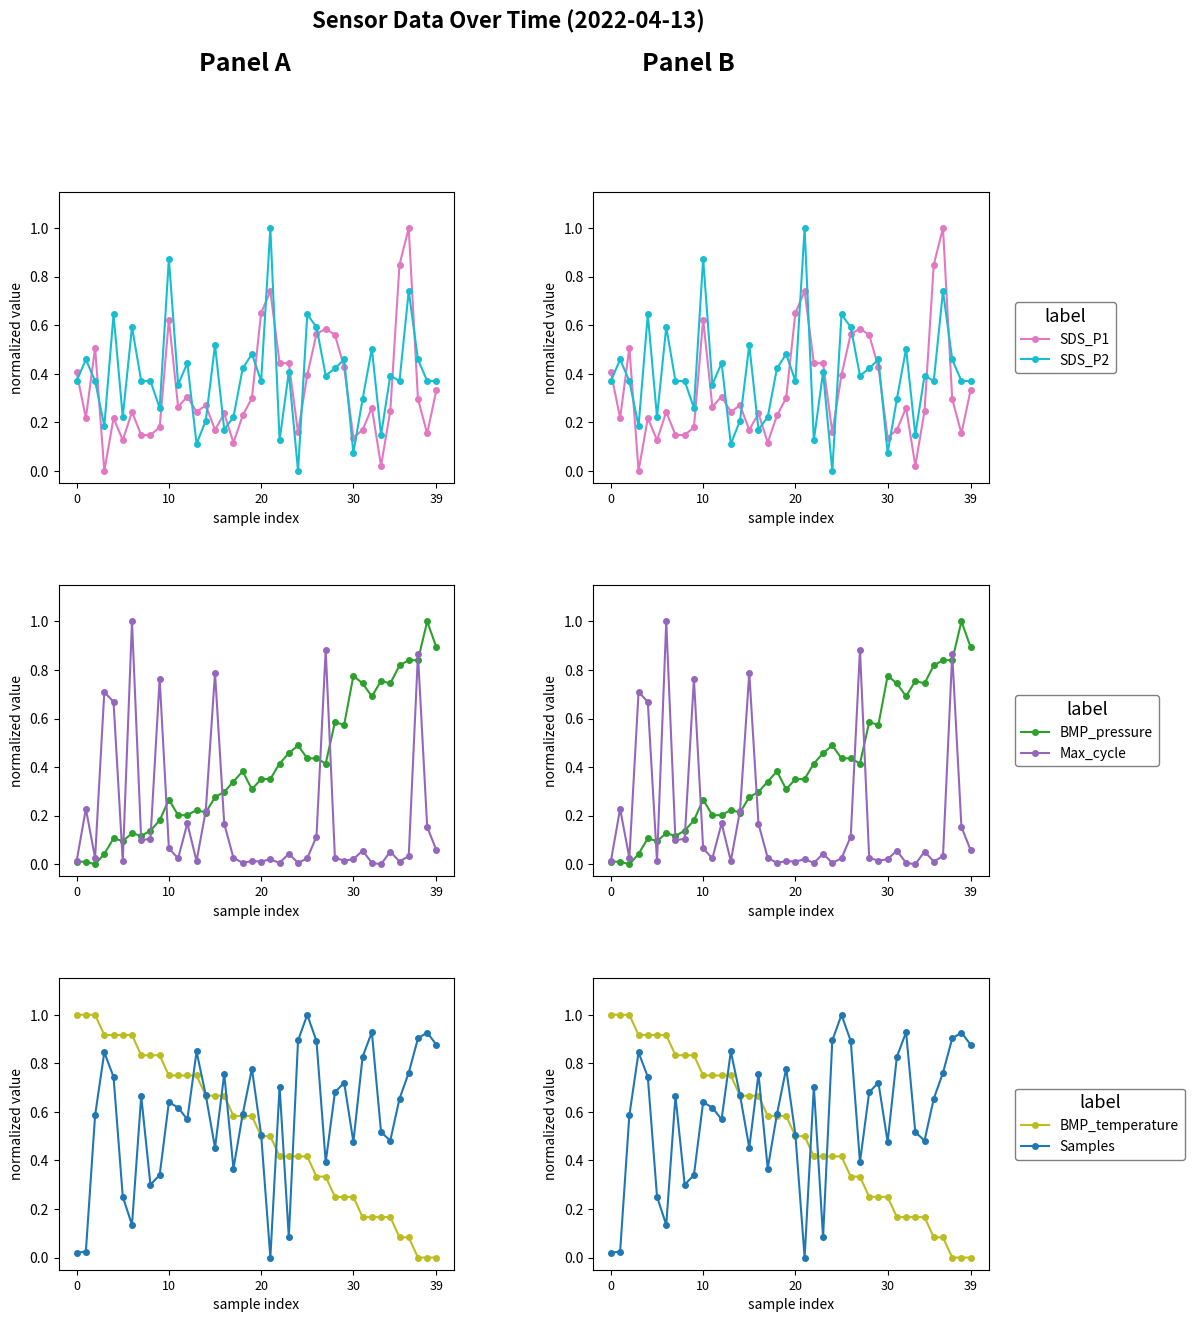

How many times do Samples and Max_cycle cross each other?

12